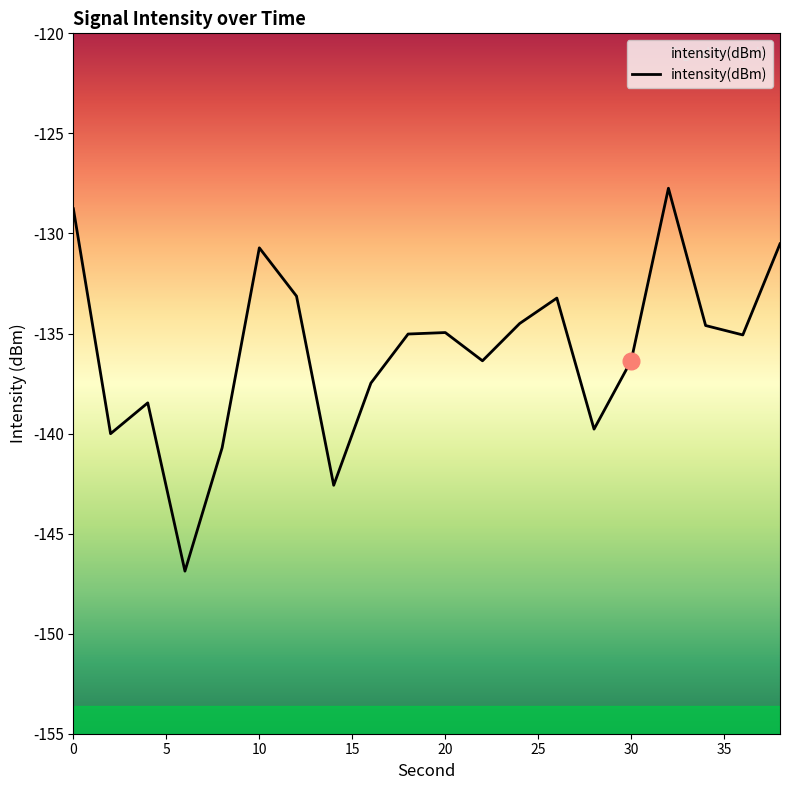

List the labels in order of value, largest first.

32, 0, 38, 10, 12, 26, 24, 34, 20, 18, 36, 30, 22, 16, 4, 28, 2, 8, 14, 6